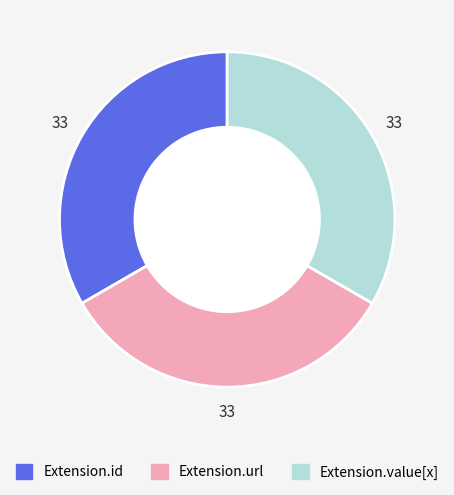

Is it true that Extension.id is 10% of the pie?

False